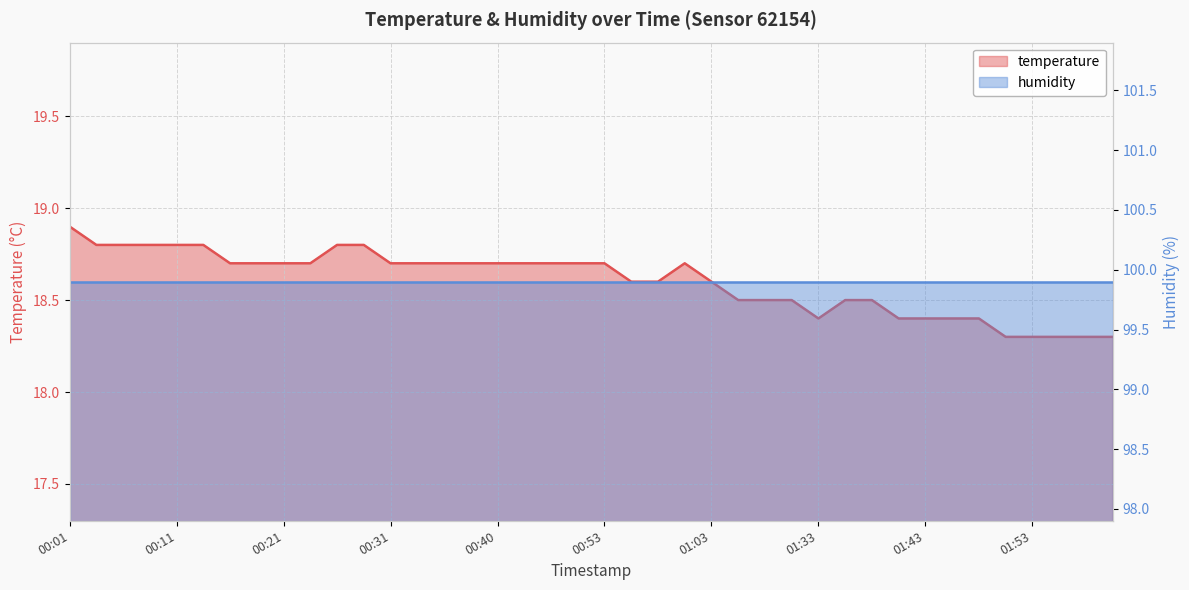

List the labels in order of value, smallest first.

01:51, 01:53, 01:56, 01:58, 02:01, 01:33, 01:41, 01:43, 01:46, 01:48, 01:22, 01:28, 01:30, 01:35, 01:38, 00:55, 00:58, 01:03, 00:16, 00:18, 00:21, 00:23, 00:31, 00:33, 00:35, 00:38, 00:40, 00:43, 00:45, 00:50, 00:53, 01:00, 00:03, 00:06, 00:08, 00:11, 00:13, 00:26, 00:28, 00:01